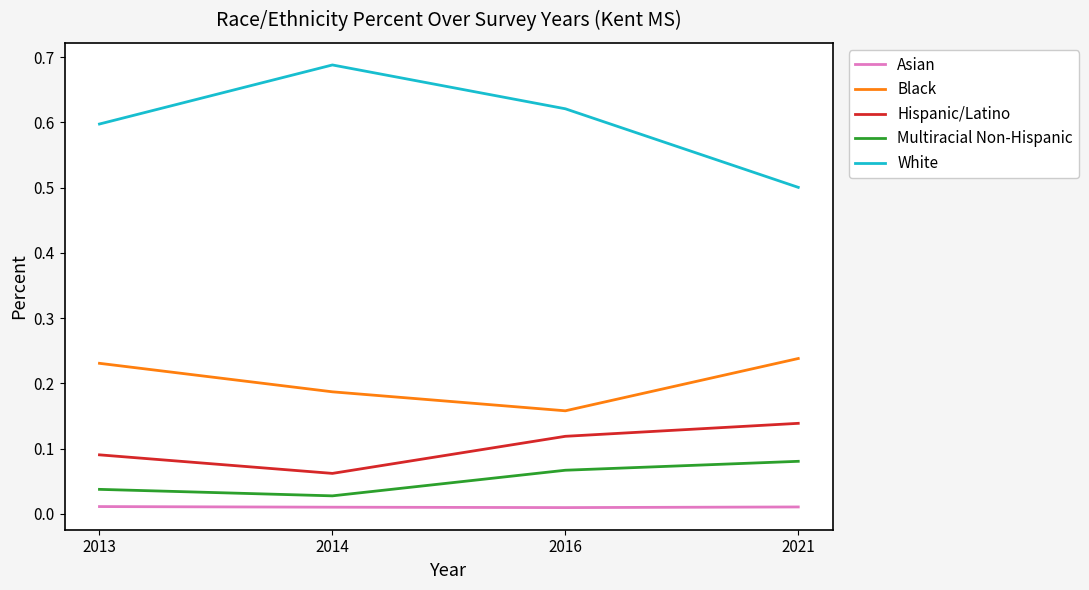

True or false: Black and White cross at least once.

False